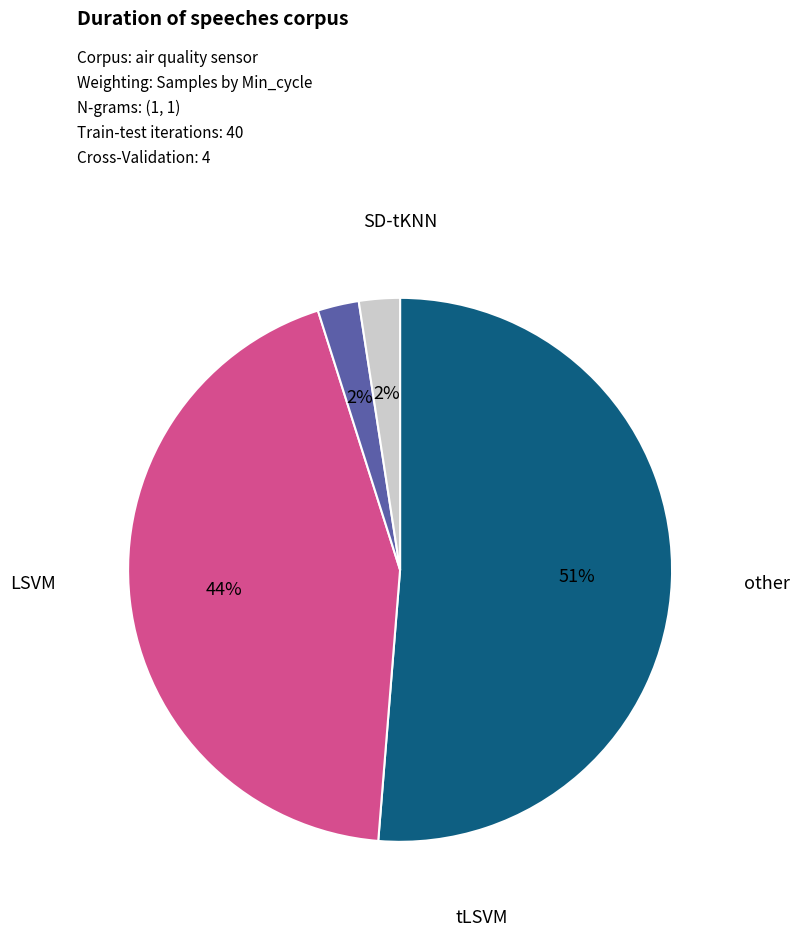

To the nearest percent, what is the average slice percentage?

25%